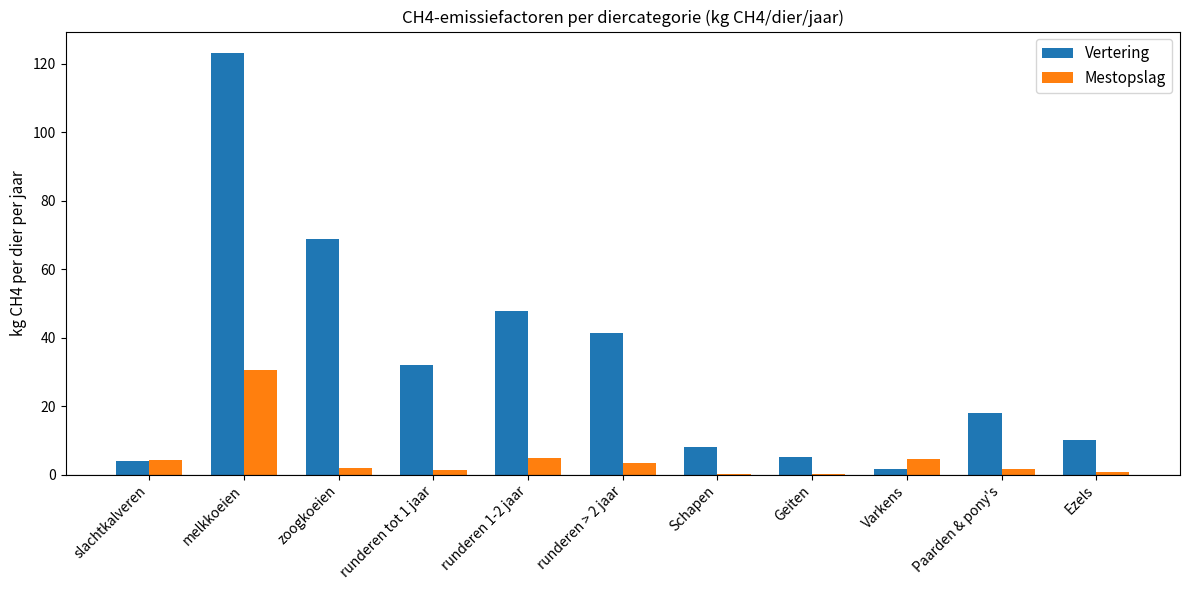

True or false: Mestopslag has a value of 1.2 at runderen tot 1 jaar.

True